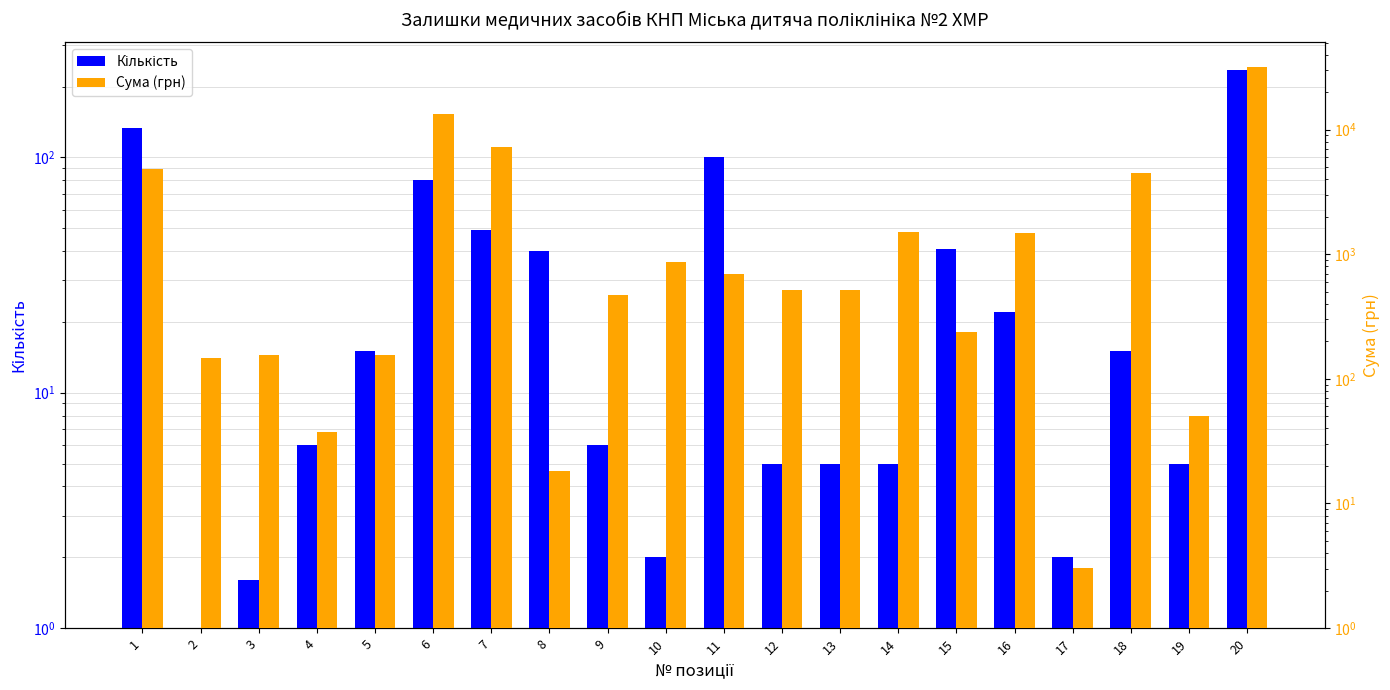

Reading right to left, transcribe all the data shown in this chart.

Кількість: 20=235.0	19=5.0	18=15.0	17=2.0	16=22.0	15=41.0	14=5.0	13=5.0	12=5.0	11=100.0	10=2.0	9=6.0	8=40.0	7=49.2	6=80.0	5=15.0	4=6.0	3=1.6	2=1.0	1=134.0
Сума (грн): 20=31725.0	19=50.2	18=4485.0	17=3.0	16=1474.0	15=239.4	14=1510.0	13=518.8	12=518.8	11=700.0	10=870.0	9=468.0	8=18.1	7=7315.2	6=13275.7	5=155.2	4=37.2	3=156.4	2=146.7	1=4824.0